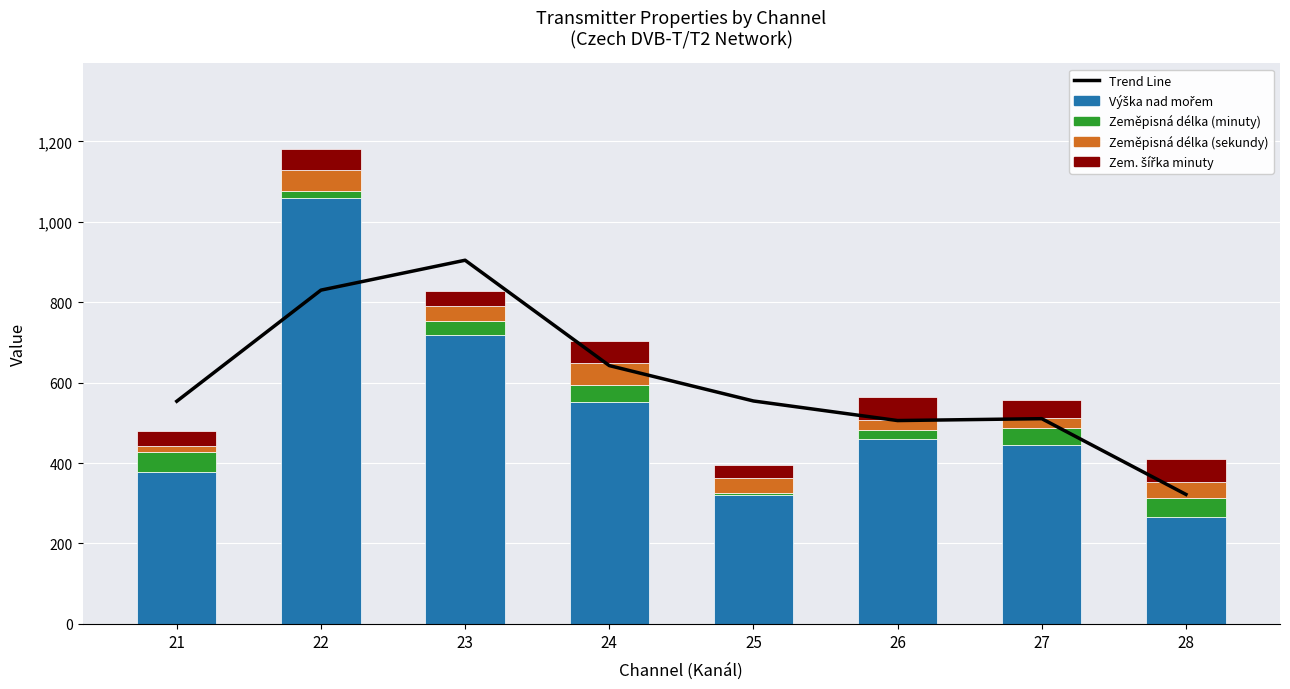

What are all the series names shown in the legend?

Trend Line, Výška nad mořem, Zeměpisná délka (minuty), Zeměpisná délka (sekundy), Zem. šířka minuty